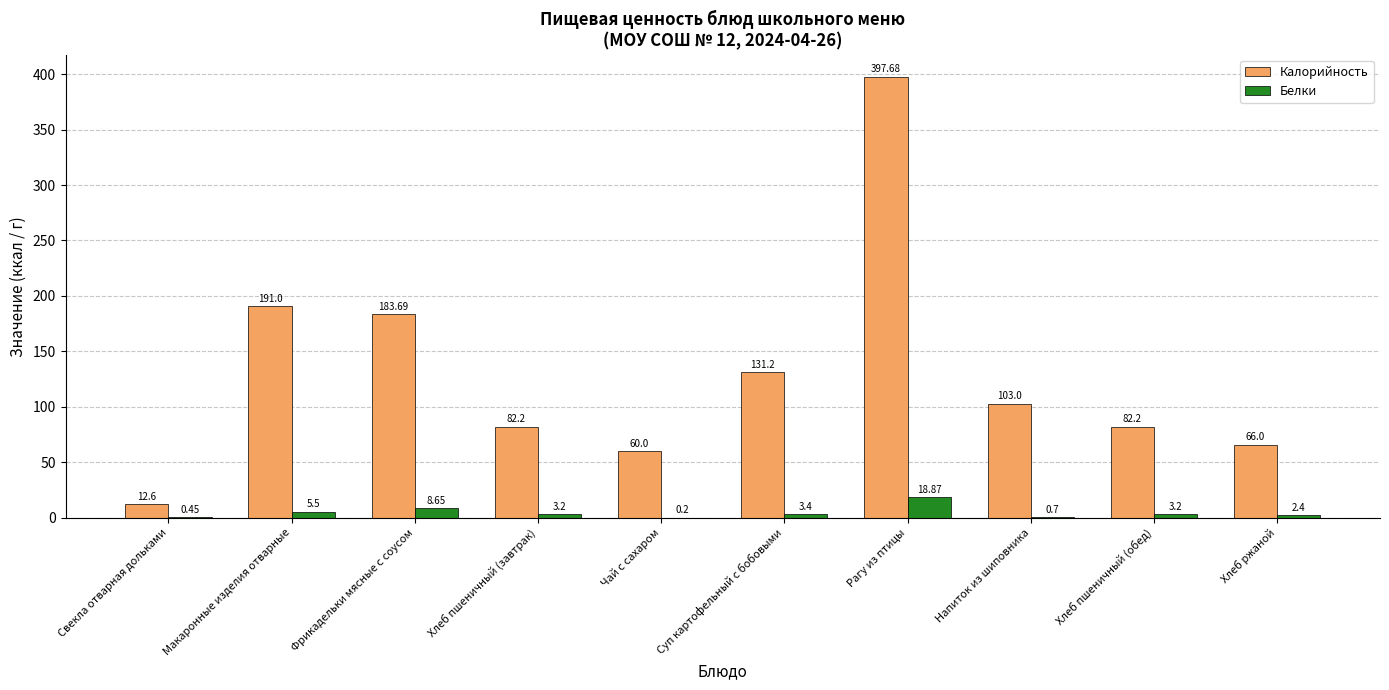

What is the approximate value of Калорийность at Чай с сахаром?

60.0